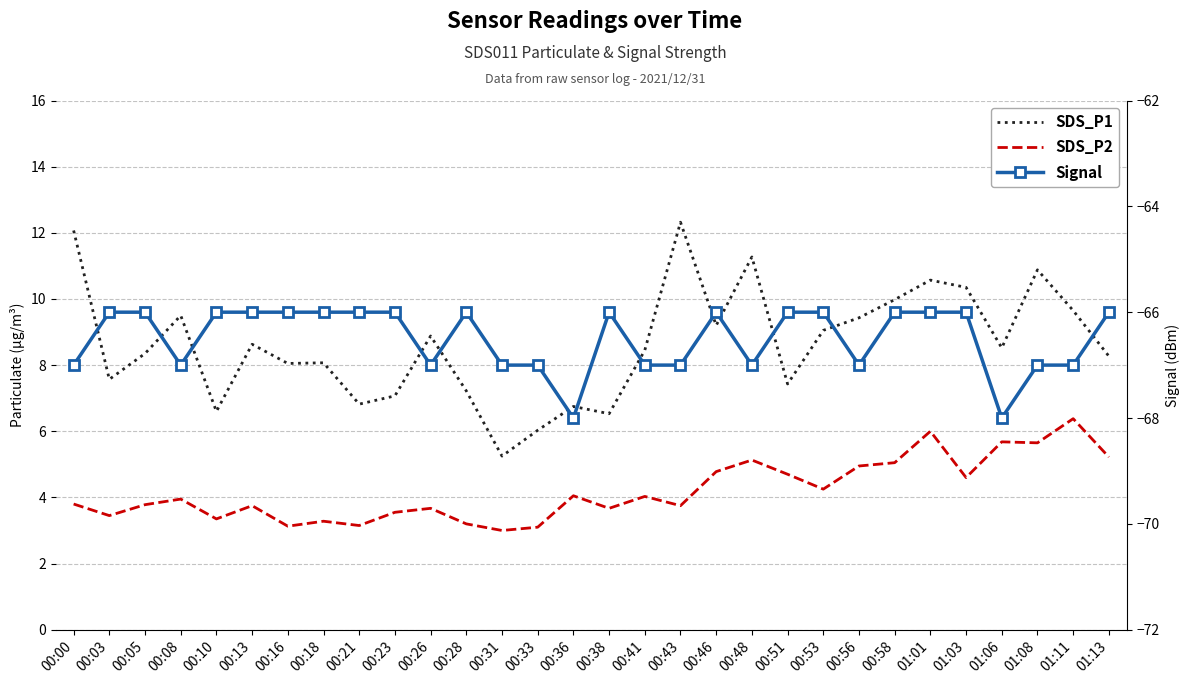

Rank the series by their maximum value, from lowest to highest.

Signal, SDS_P2, SDS_P1